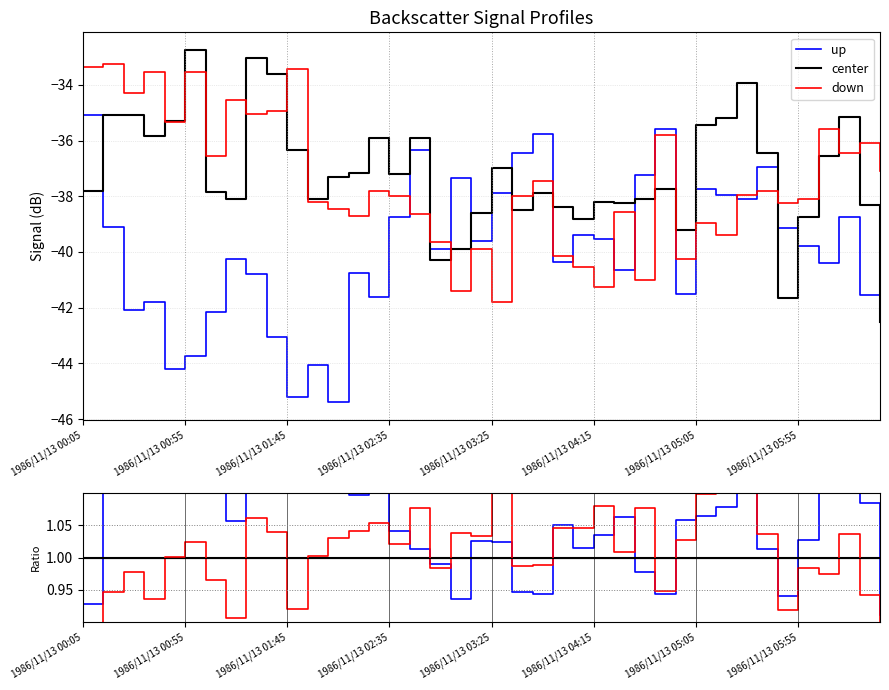

What is the average value of the up series?

1.1